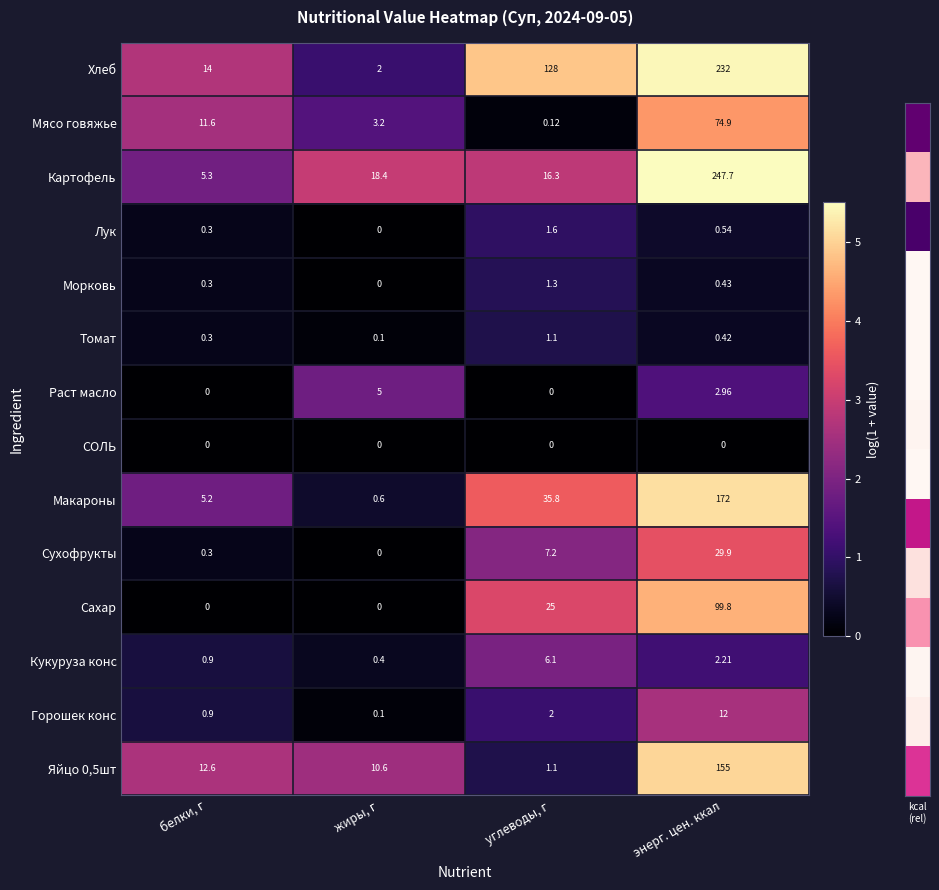

Rank the categories by Яйцо 0,5шт value from highest to lowest.

энерг. цен. ккал, белки, г, жиры, г, углеводы, г